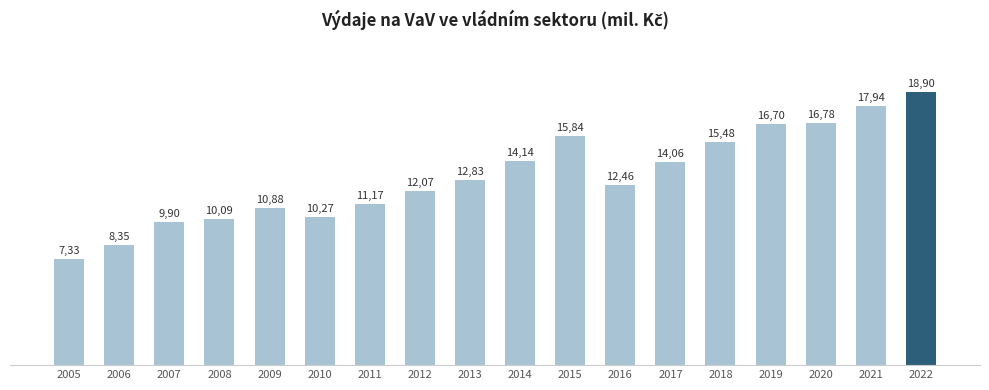

Reading left to right, extract all data points from this chart.

2005=7331.1	2006=8349.6	2007=9895.2	2008=10094.0	2009=10883.1	2010=10271.6	2011=11169.0	2012=12067.7	2013=12827.5	2014=14137.1	2015=15840.9	2016=12463.1	2017=14055.1	2018=15478.4	2019=16696.5	2020=16783.4	2021=17942.5	2022=18897.0